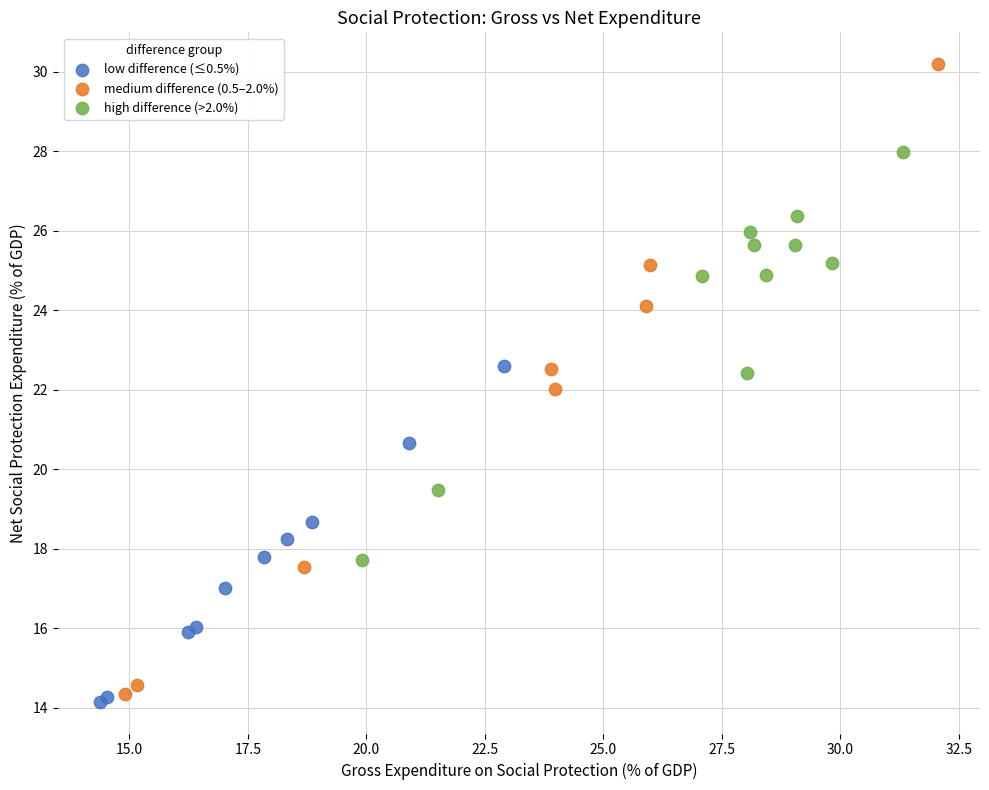

Which series has the widest spread of Y values?

medium difference (0.5–2.0%)